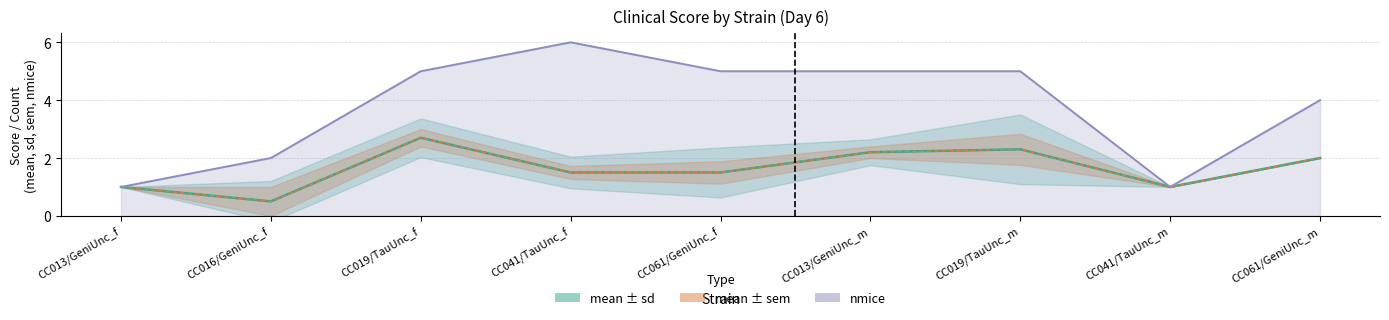

What is the total value across all series at CC013/GeniUnc_m?

12.2